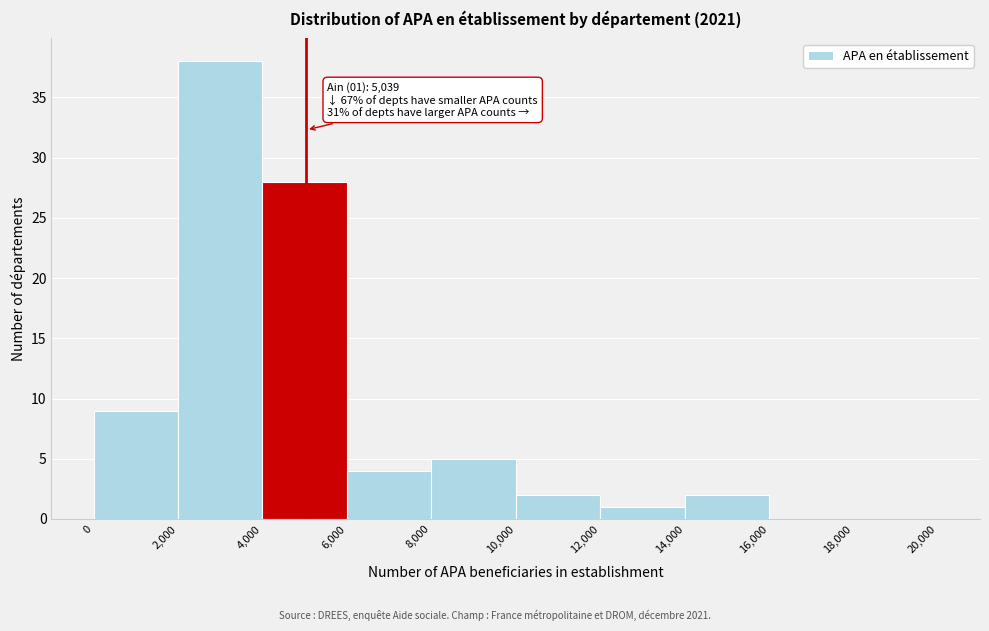

Over which range of the x-axis is the bar tallest?

2,000 to 4,000